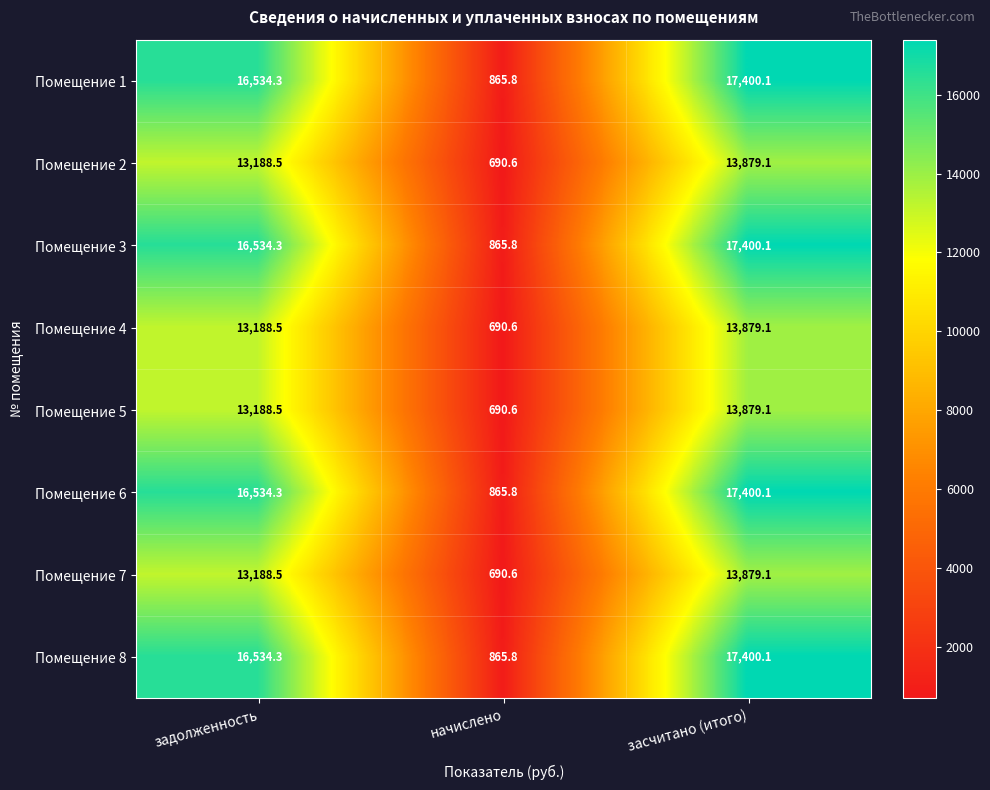

What is the total value across all series at засчитано (итого)?

125116.8